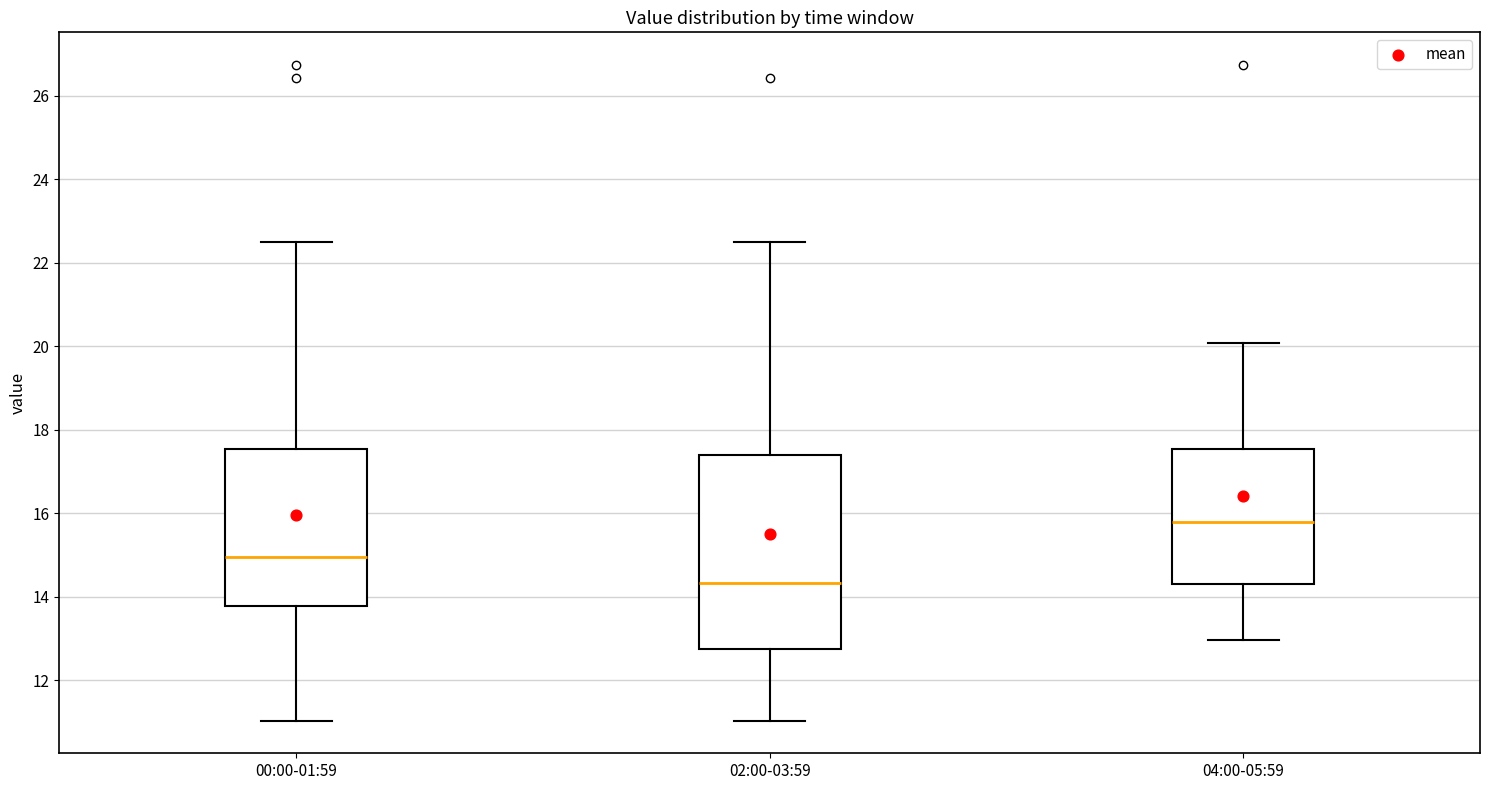

Comparing the boxes themselves (not the whiskers), which one is the tallest?

02:00-03:59